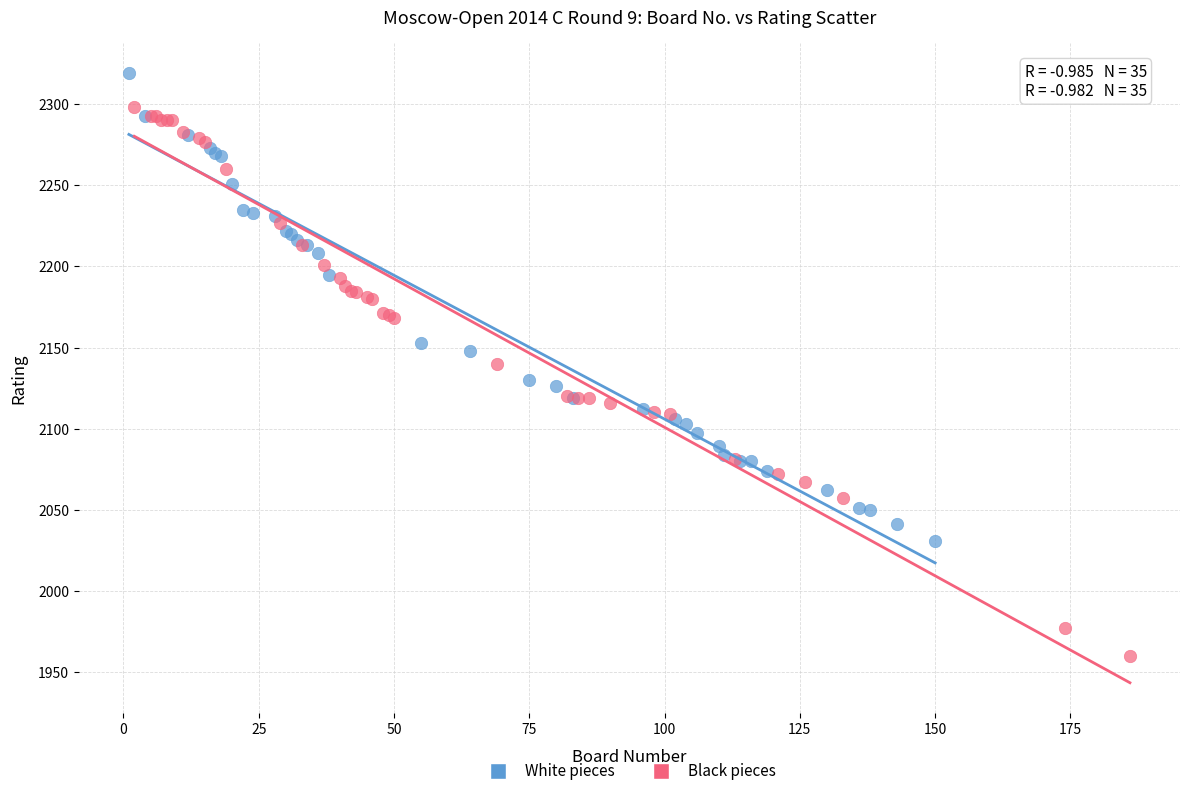

Which series contains the highest Y value?

White pieces